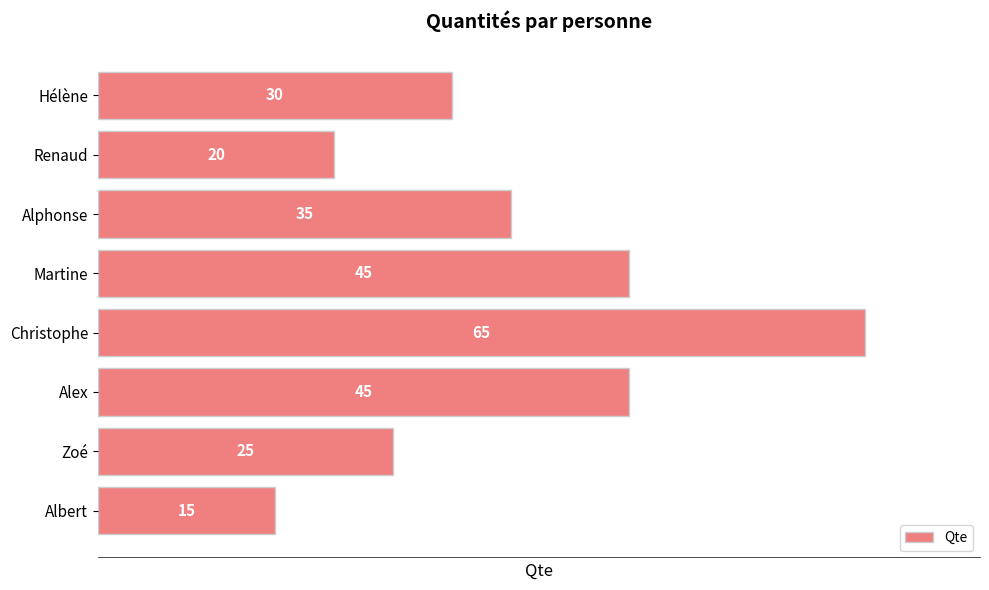

What is the change in value from Christophe to Alphonse?

-30